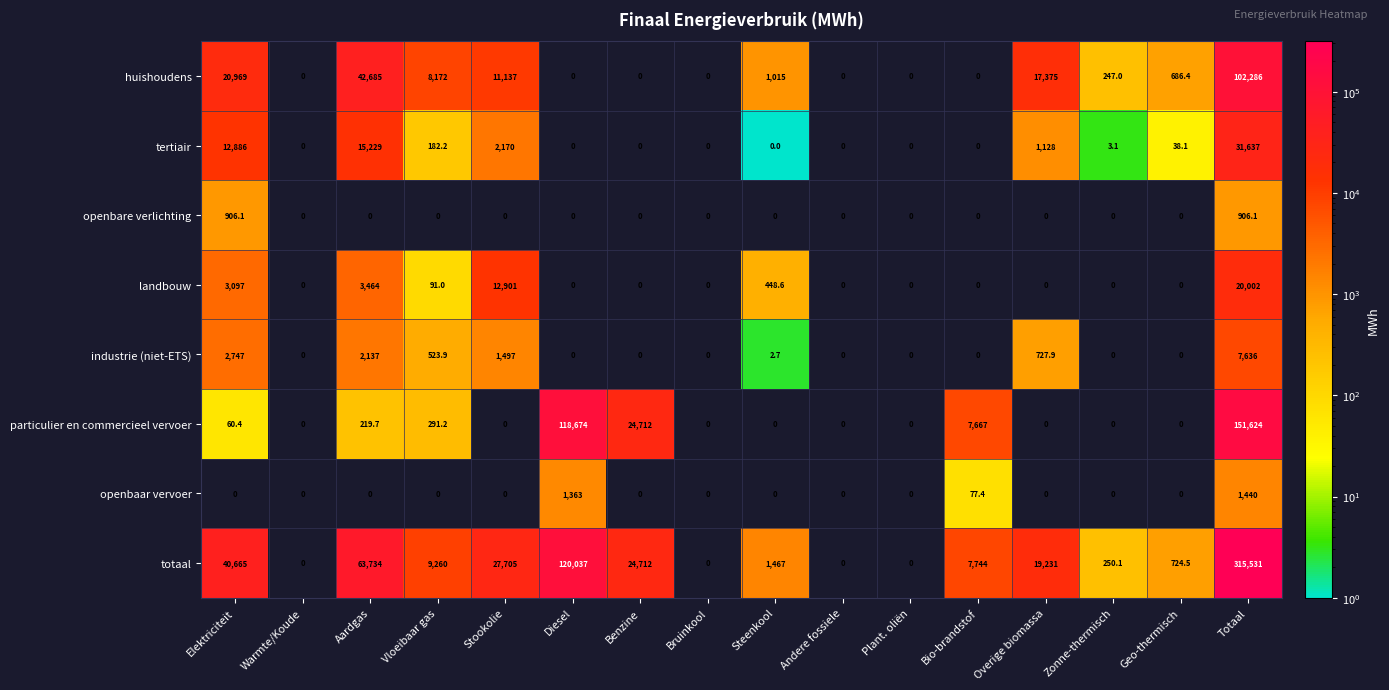

Between Diesel and Bruinkool, which series saw the biggest shift?

totaal